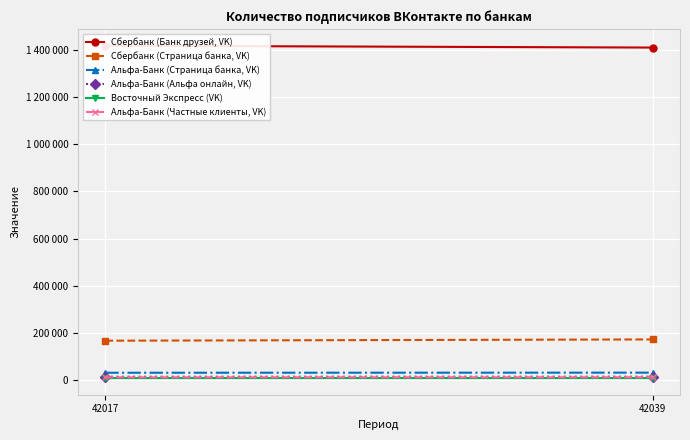

What is the sum of the Альфа-Банк (Альфа онлайн, VK) values at 42017 and 42039?

25095